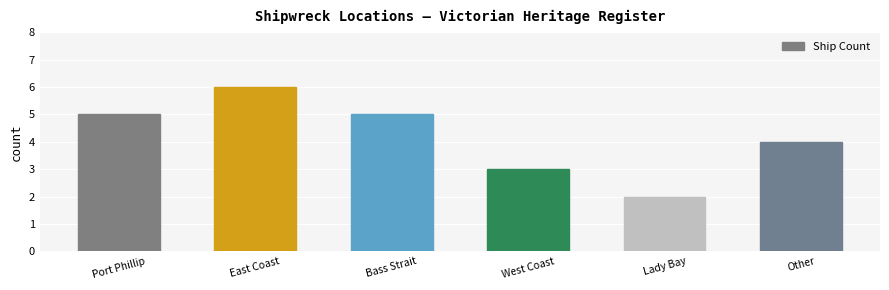

What is the value of the 2nd bar from the left?

6